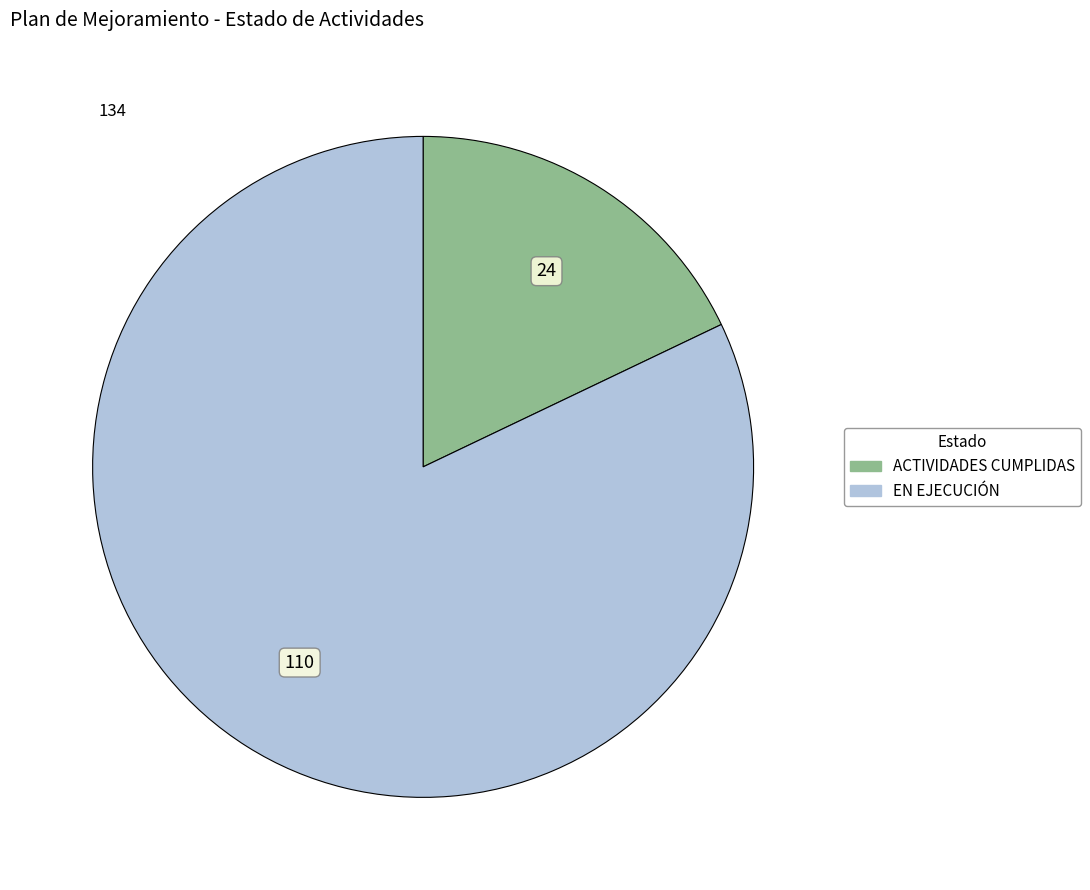

Between ACTIVIDADES CUMPLIDAS and EN EJECUCIÓN, which is larger?

EN EJECUCIÓN